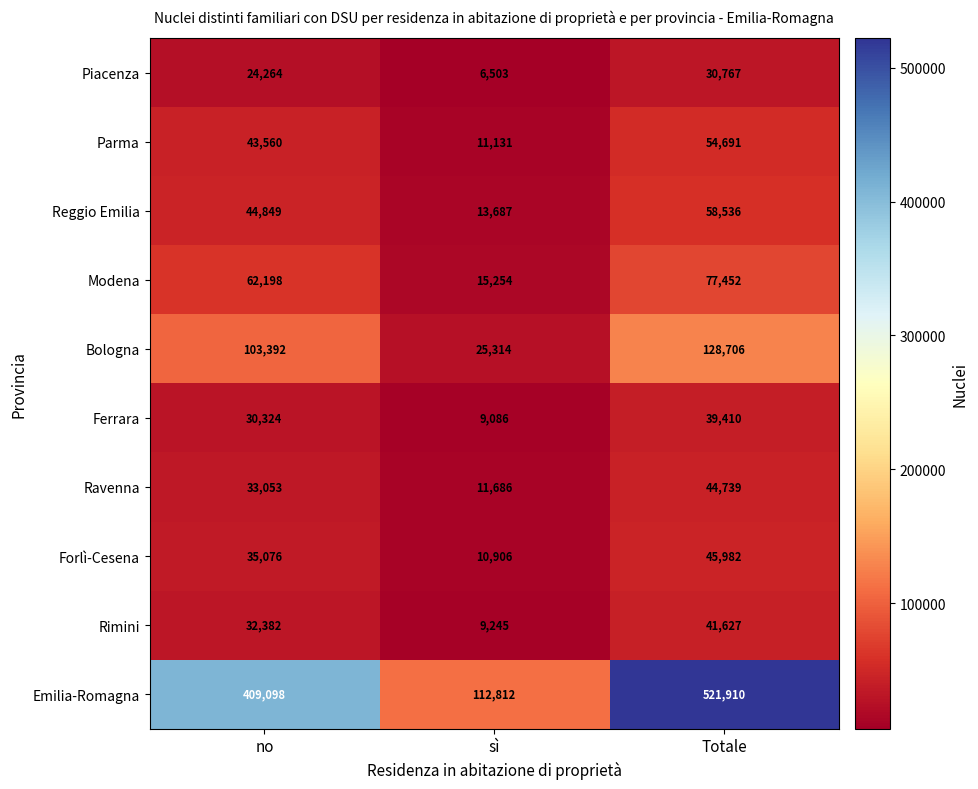

Reading left to right, what are all the values shown in this chart?

Piacenza: 24264	6503	30767
Parma: 43560	11131	54691
Reggio Emilia: 44849	13687	58536
Modena: 62198	15254	77452
Bologna: 103392	25314	128706
Ferrara: 30324	9086	39410
Ravenna: 33053	11686	44739
Forlì-Cesena: 35076	10906	45982
Rimini: 32382	9245	41627
Emilia-Romagna: 409098	112812	521910